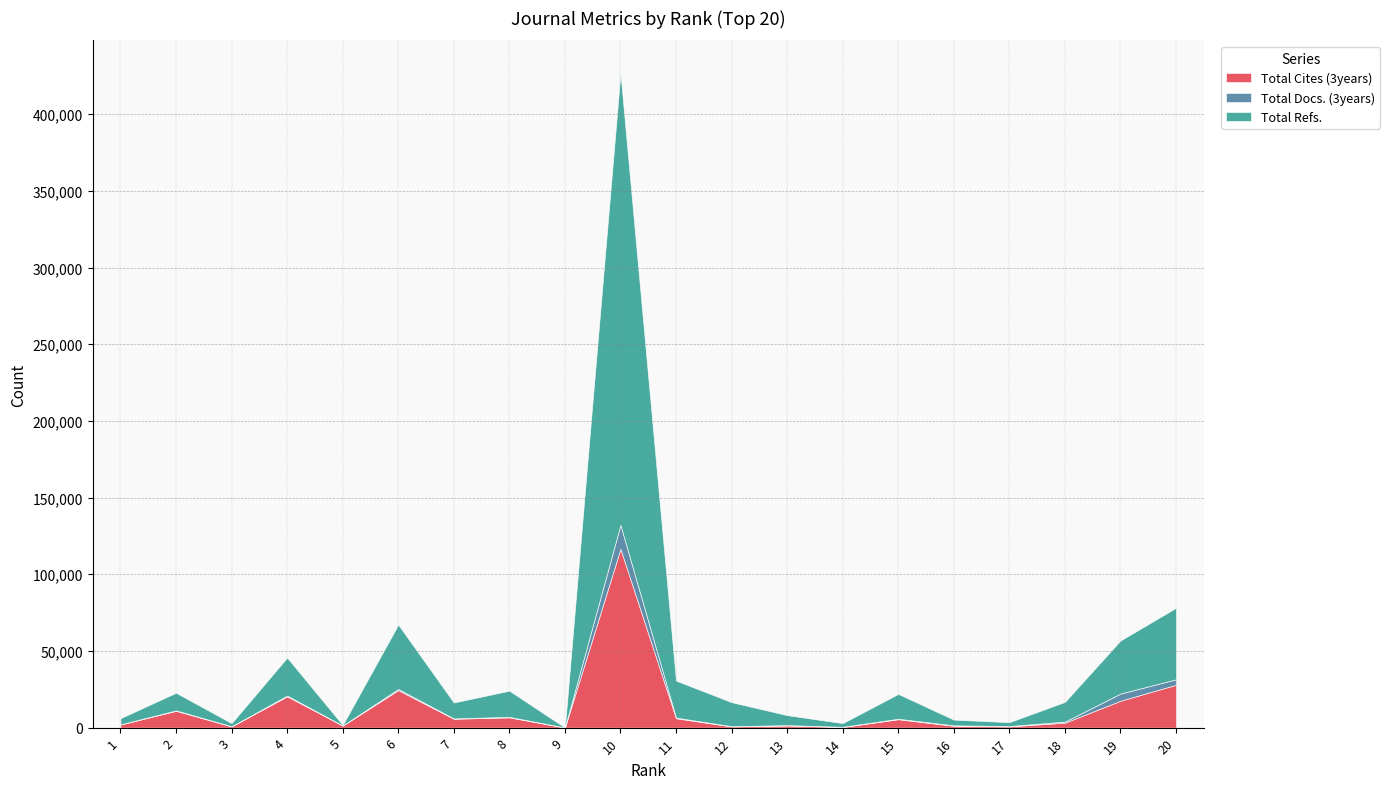

List the series in order of their overall mean, highest first.

Total Refs., Total Cites (3years), Total Docs. (3years)